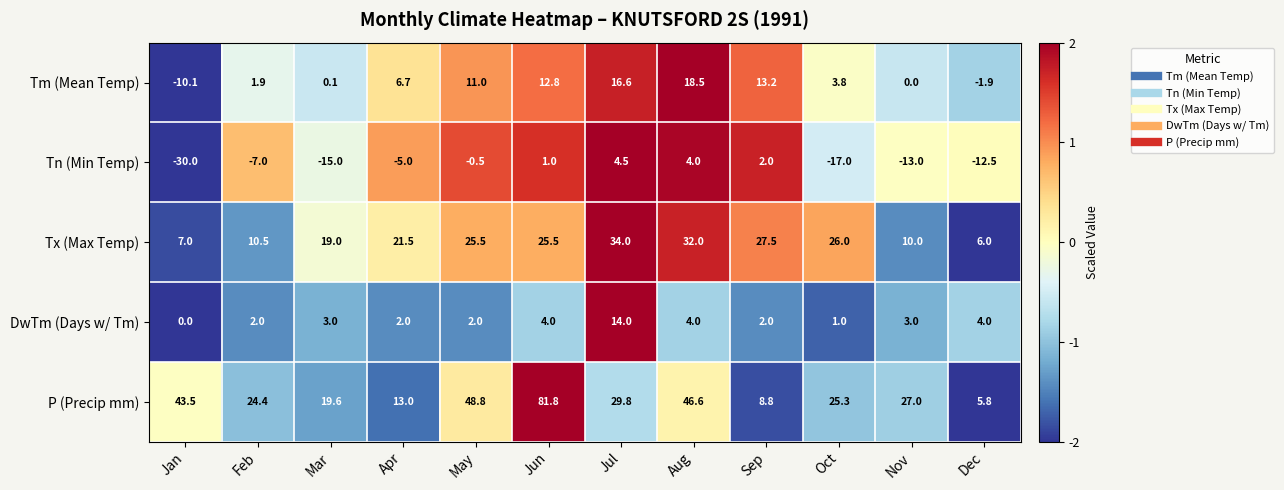

What value does the Tx (Max Temp) series have at Nov?

10.0